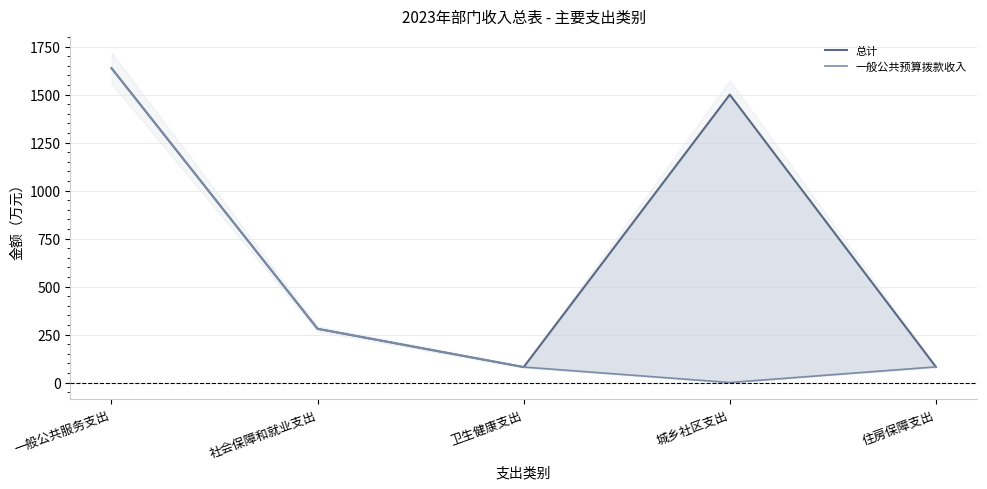

Which series has the largest total across all categories?

总计